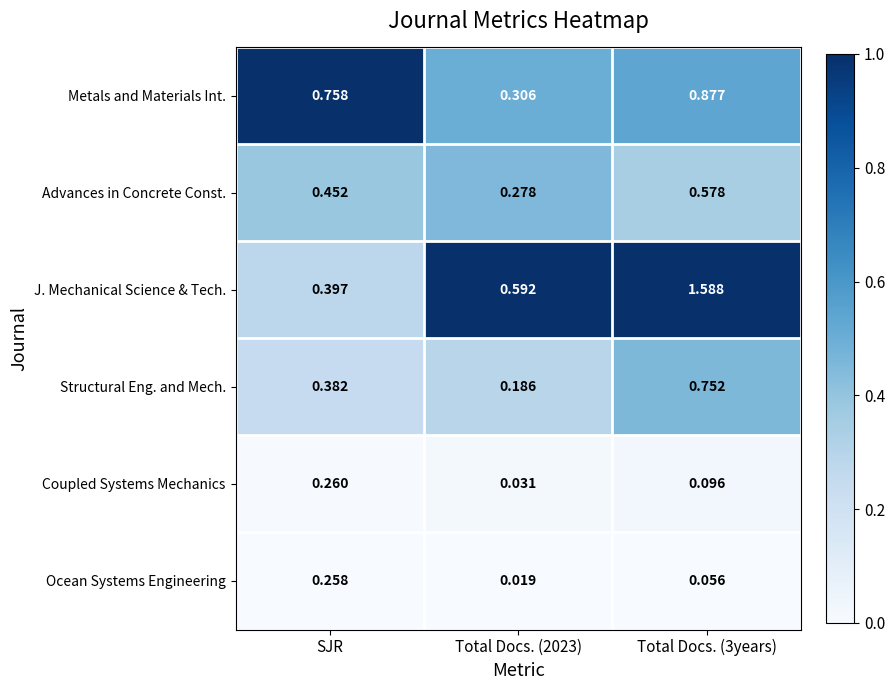

Is the value of Advances in Concrete Const. at Total Docs. (2023) greater than the value of J. Mechanical Science & Tech. at Total Docs. (3years)?

No